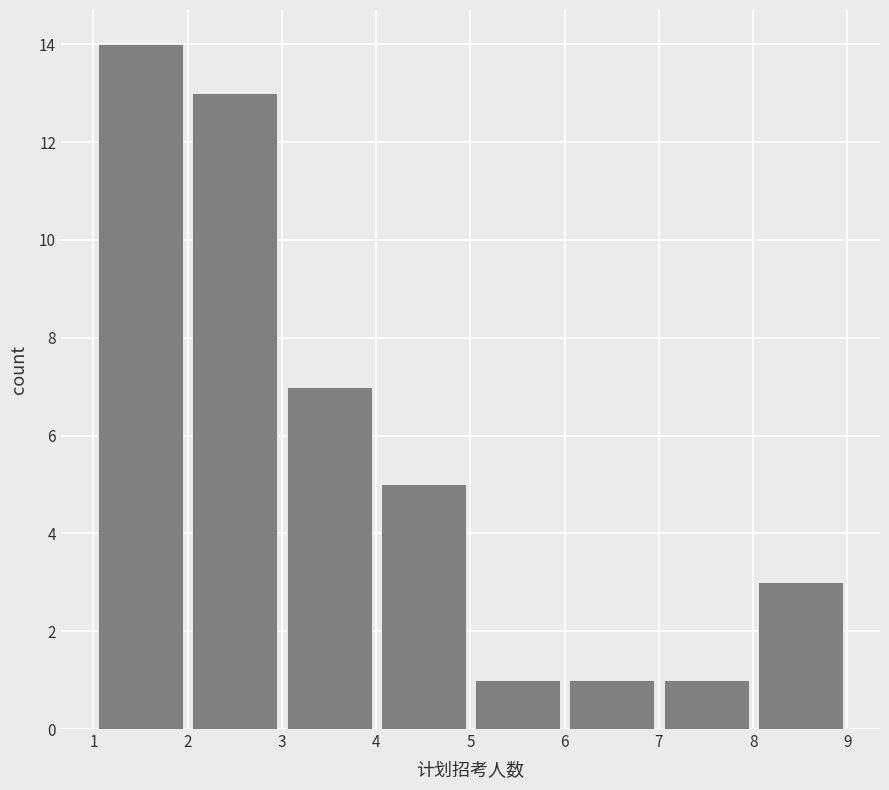

Over which range of the x-axis is the bar tallest?

1 to 2